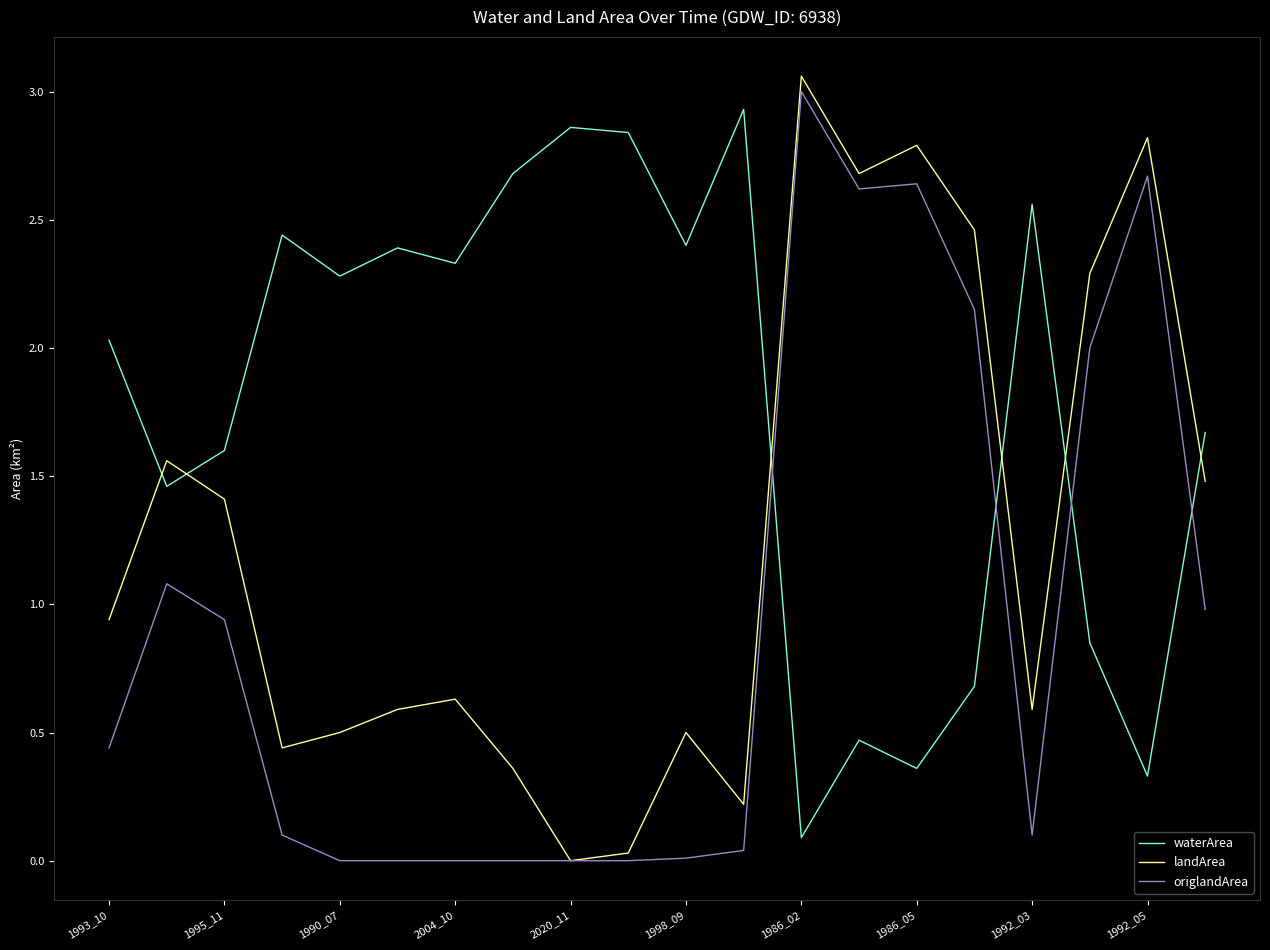

How many times do origlandArea and waterArea cross each other?

4